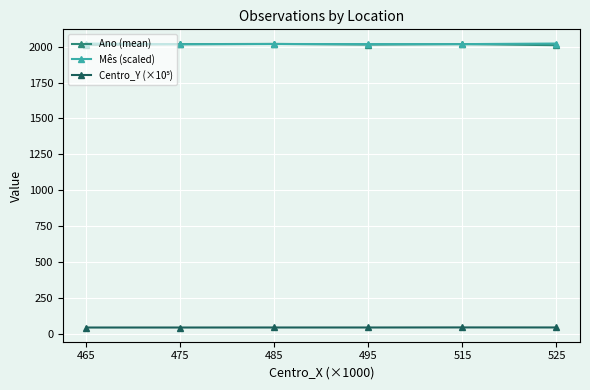

Is it true that Mês (scaled) equals 3260.6 at 495?

False